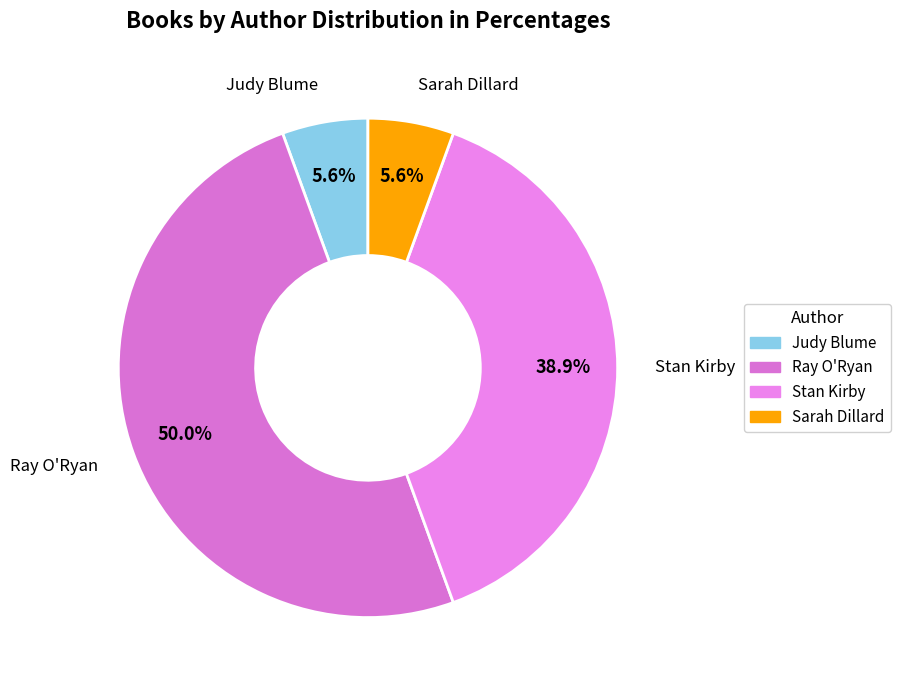

Count the number of slices in the pie.

4